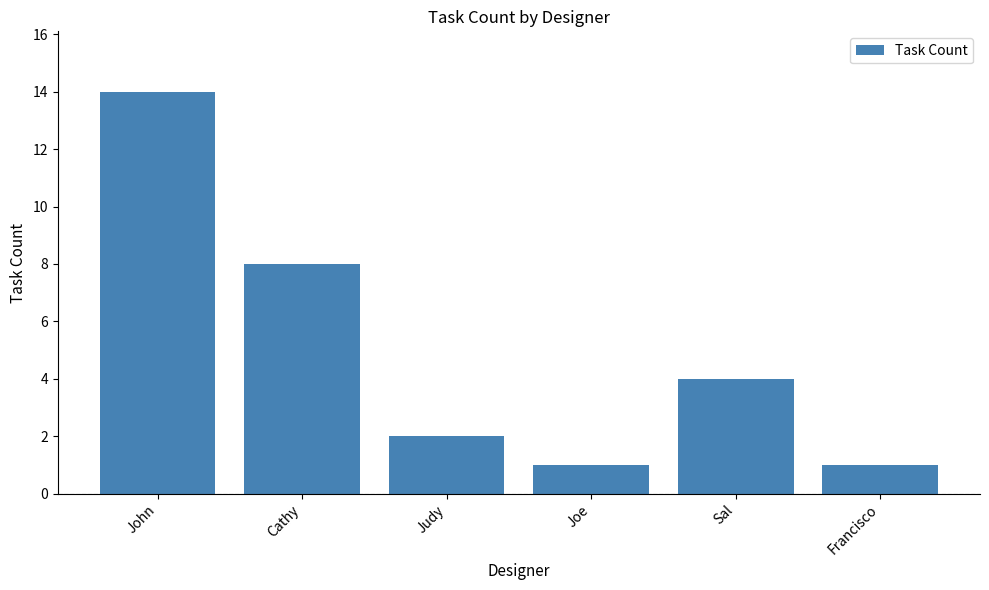

Is it true that the value at Cathy is 12?

False